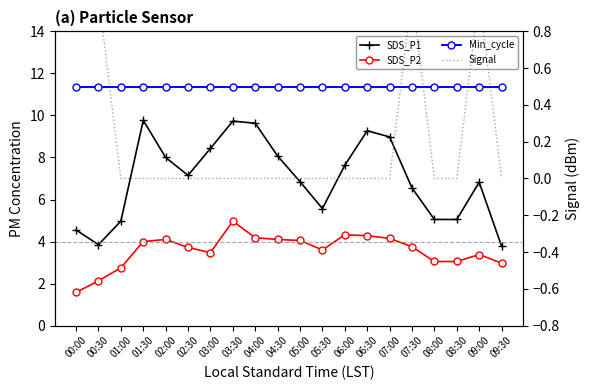

The value of Min_cycle at 06:00 is 0.5. True or false?

True